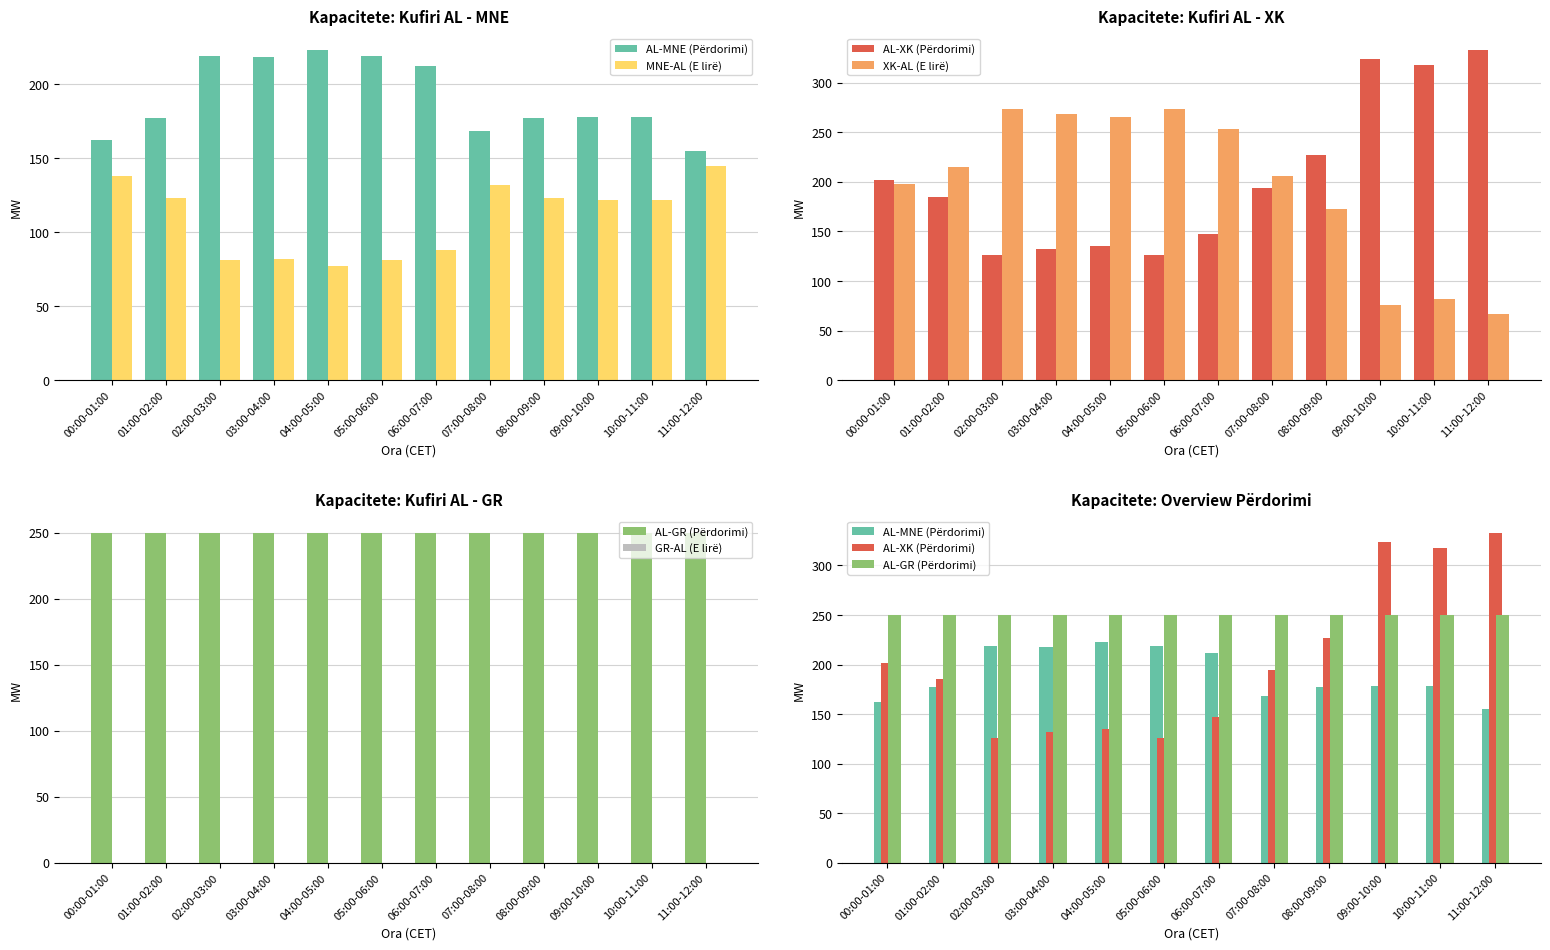

Reading left to right, extract all data points from this chart.

AL-MNE (Përdorimi): 00:00-01:00=162	01:00-02:00=177	02:00-03:00=219	03:00-04:00=218	04:00-05:00=223	05:00-06:00=219	06:00-07:00=212	07:00-08:00=168	08:00-09:00=177	09:00-10:00=178	10:00-11:00=178	11:00-12:00=155
MNE-AL (E lirë): 00:00-01:00=138	01:00-02:00=123	02:00-03:00=81	03:00-04:00=82	04:00-05:00=77	05:00-06:00=81	06:00-07:00=88	07:00-08:00=132	08:00-09:00=123	09:00-10:00=122	10:00-11:00=122	11:00-12:00=145
AL-XK (Përdorimi): 00:00-01:00=202	01:00-02:00=185	02:00-03:00=126	03:00-04:00=132	04:00-05:00=135	05:00-06:00=126	06:00-07:00=147	07:00-08:00=194	08:00-09:00=227	09:00-10:00=324	10:00-11:00=318	11:00-12:00=333
XK-AL (E lirë): 00:00-01:00=198	01:00-02:00=215	02:00-03:00=274	03:00-04:00=268	04:00-05:00=265	05:00-06:00=274	06:00-07:00=253	07:00-08:00=206	08:00-09:00=173	09:00-10:00=76	10:00-11:00=82	11:00-12:00=67
AL-GR (Përdorimi): 00:00-01:00=250	01:00-02:00=250	02:00-03:00=250	03:00-04:00=250	04:00-05:00=250	05:00-06:00=250	06:00-07:00=250	07:00-08:00=250	08:00-09:00=250	09:00-10:00=250	10:00-11:00=250	11:00-12:00=250
GR-AL (E lirë): 00:00-01:00=0	01:00-02:00=0	02:00-03:00=0	03:00-04:00=0	04:00-05:00=0	05:00-06:00=0	06:00-07:00=0	07:00-08:00=0	08:00-09:00=0	09:00-10:00=0	10:00-11:00=0	11:00-12:00=0